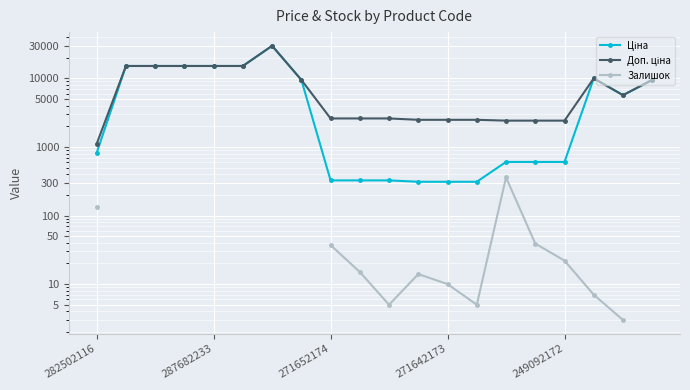

What is the value of the Ціна point at the 6th from the left?

15120.0